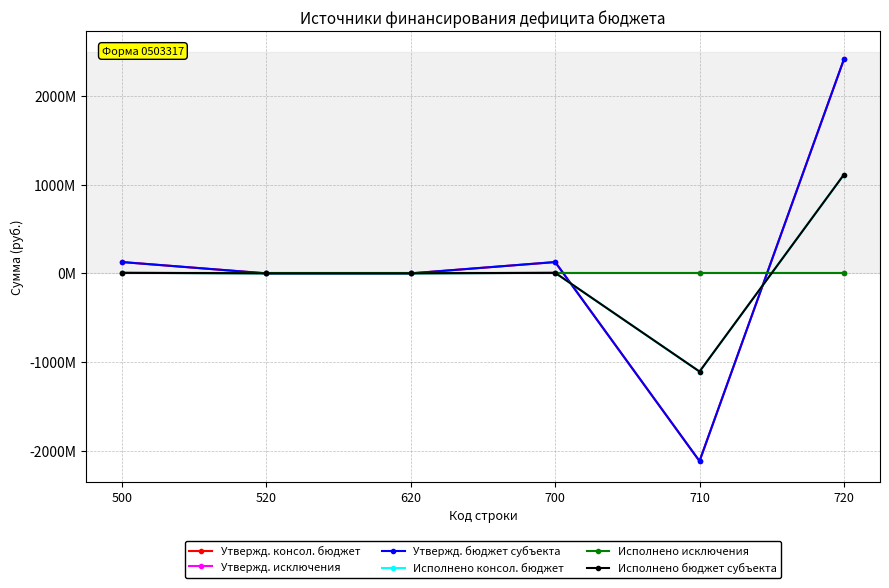

Which series has the widest spread of values?

Утвержд. консол. бюджет